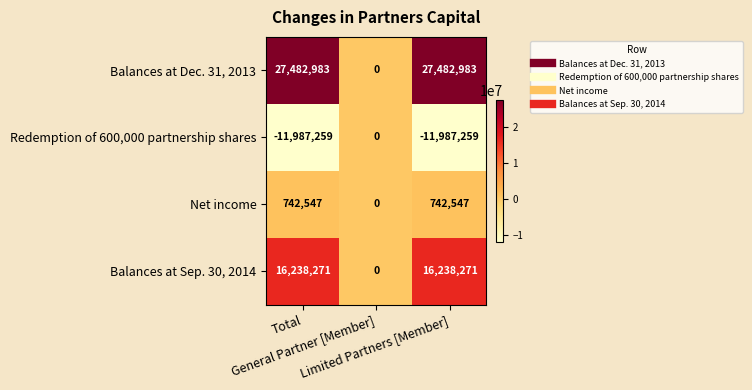

Which series has the largest total across all categories?

Balances at Dec. 31, 2013